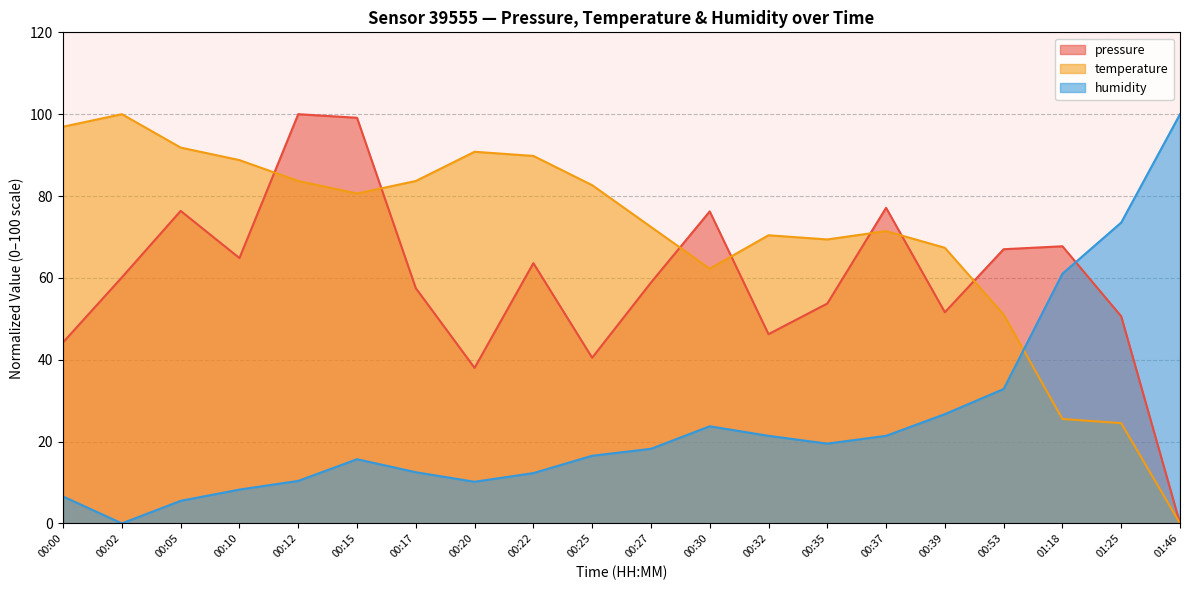

At how many categories does at least one series exceed 18?

20